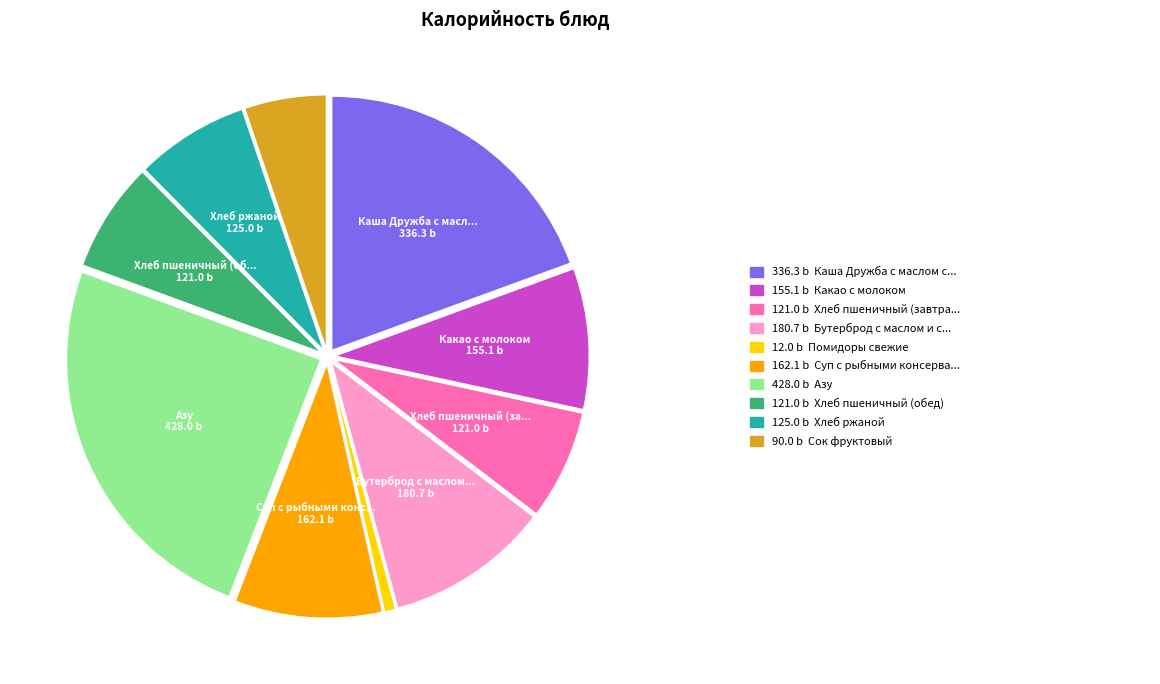

Is there a majority slice in this chart?

No